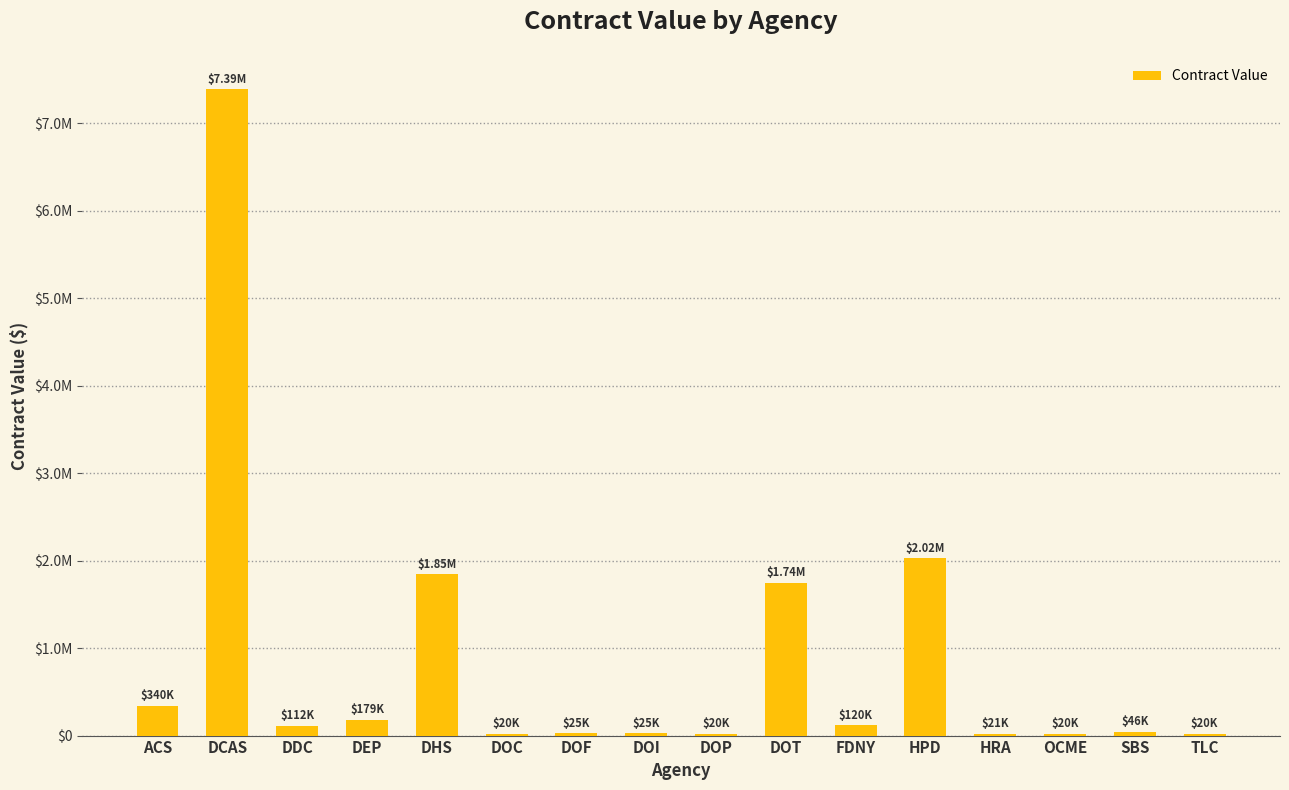

Where does the data first go above 112082?

ACS